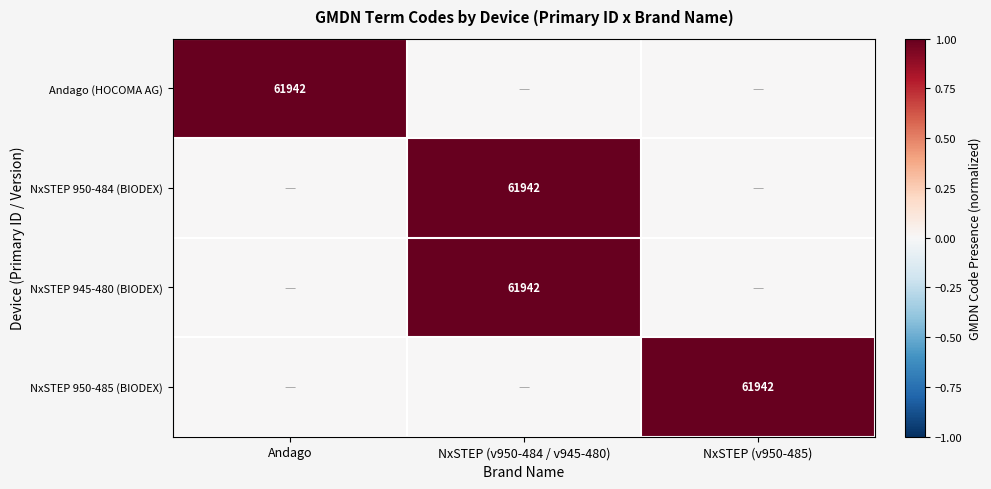

Is it true that NxSTEP 950-485 (BIODEX) equals 102120 at NxSTEP (v950-485)?

False